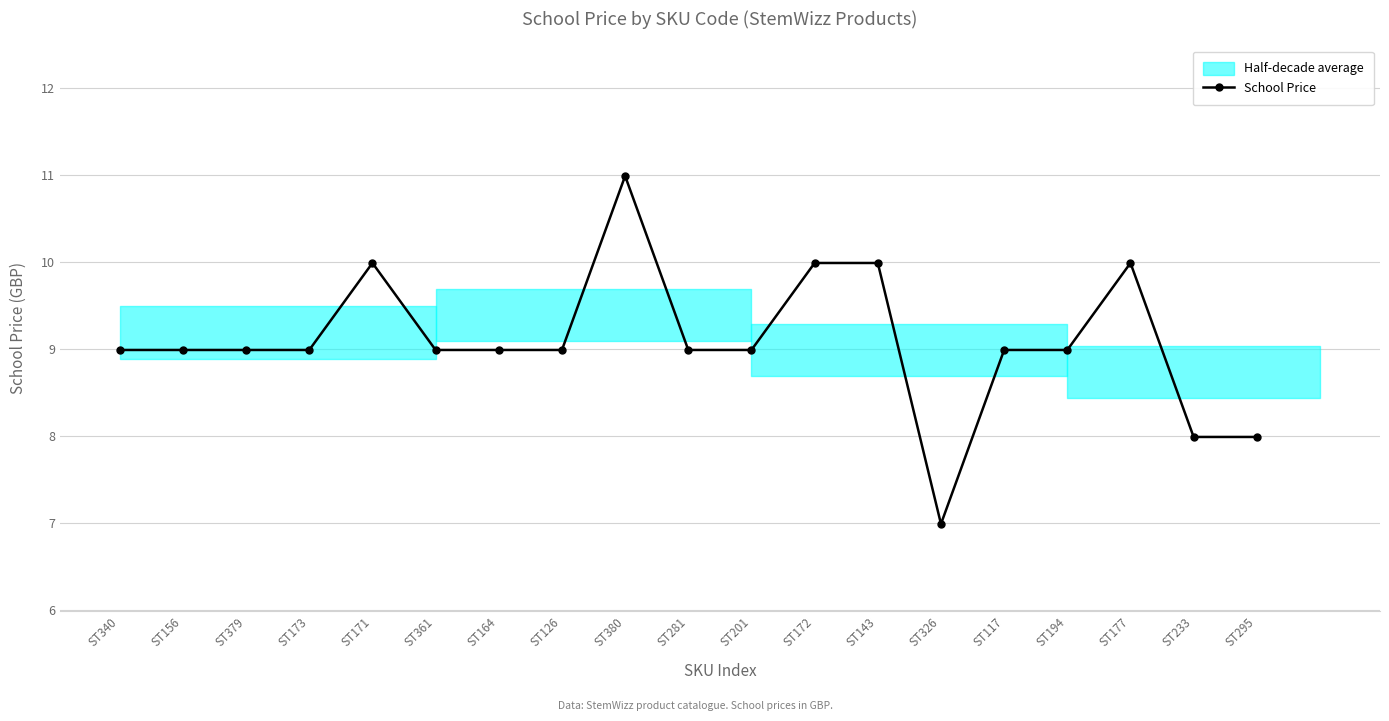

Reading left to right, list all the values displayed in this chart.

ST340=9.0	ST156=9.0	ST379=9.0	ST173=9.0	ST171=10.0	ST361=9.0	ST164=9.0	ST126=9.0	ST380=11.0	ST281=9.0	ST201=9.0	ST172=10.0	ST143=10.0	ST326=7.0	ST117=9.0	ST194=9.0	ST177=10.0	ST233=8.0	ST295=8.0